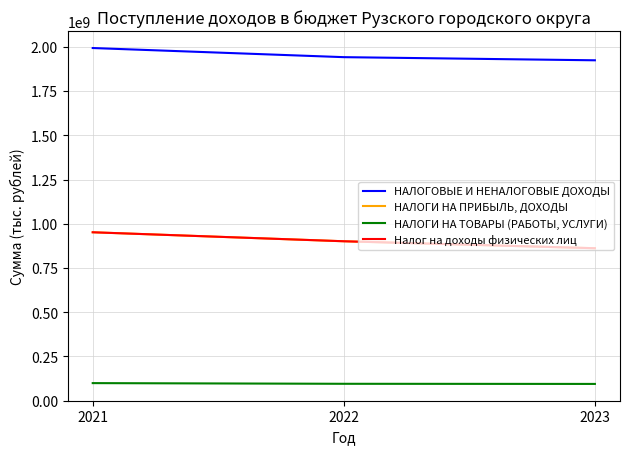

Does the chart have visible grid lines?

Yes